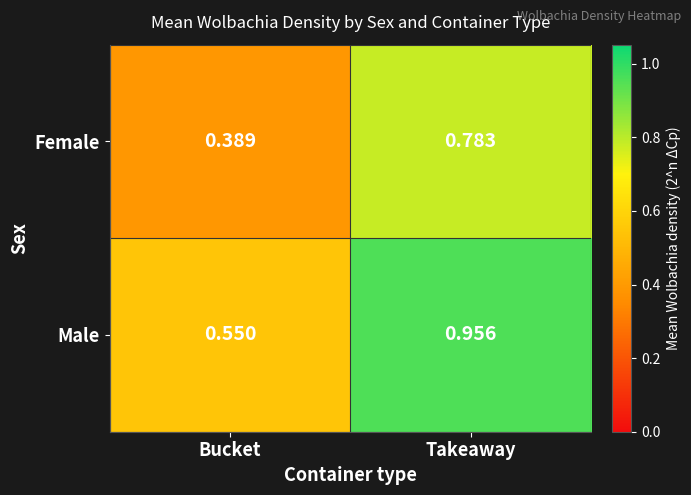

Where is Female nearest to the value 0?

Bucket